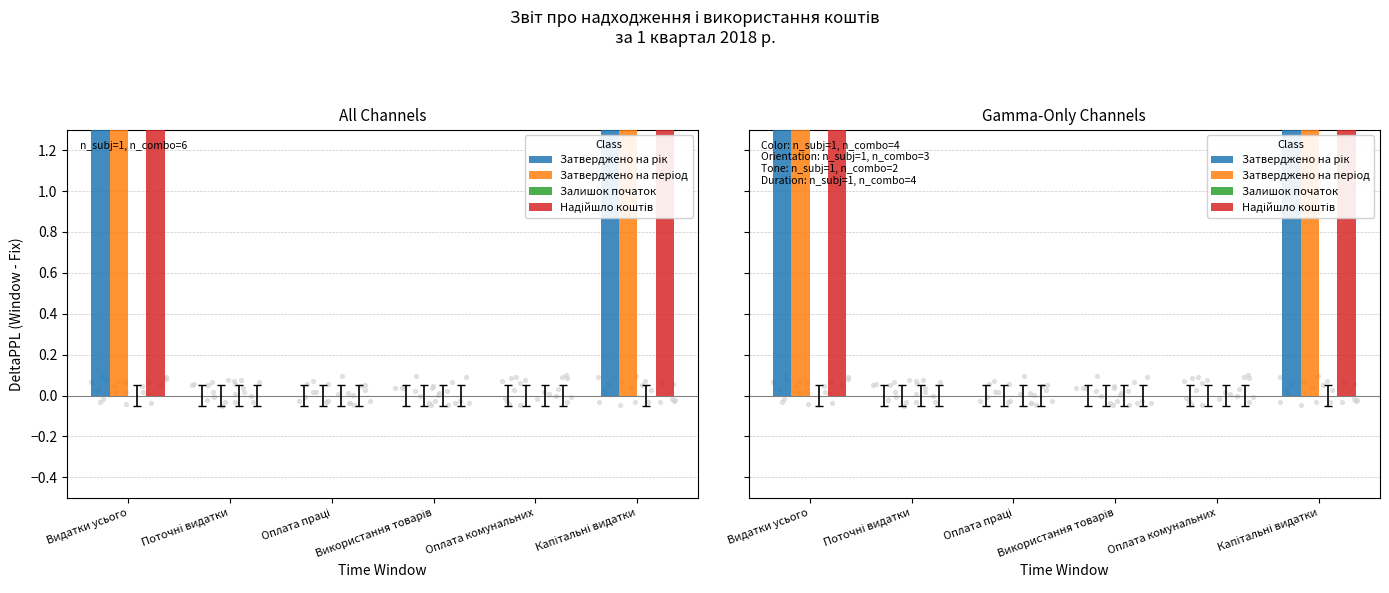

At how many categories does at least one series exceed 684?

2